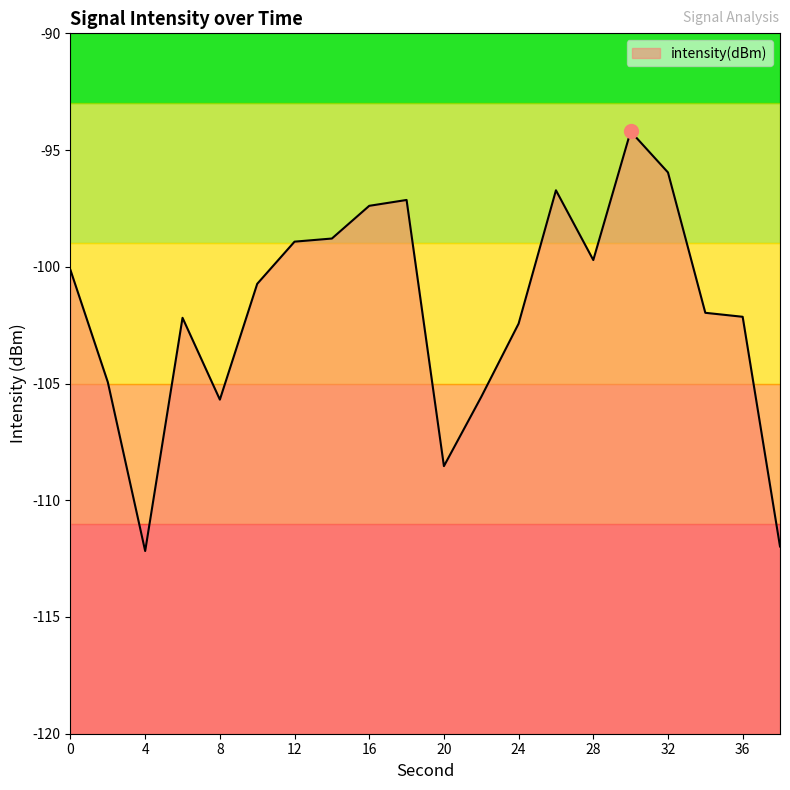

Reading left to right, what are all the values shown in this chart?

-100.1	-104.9	-112.2	-102.2	-105.7	-100.7	-98.9	-98.8	-97.4	-97.1	-108.5	-105.6	-102.4	-96.7	-99.7	-94.2	-96.0	-102.0	-102.1	-112.0